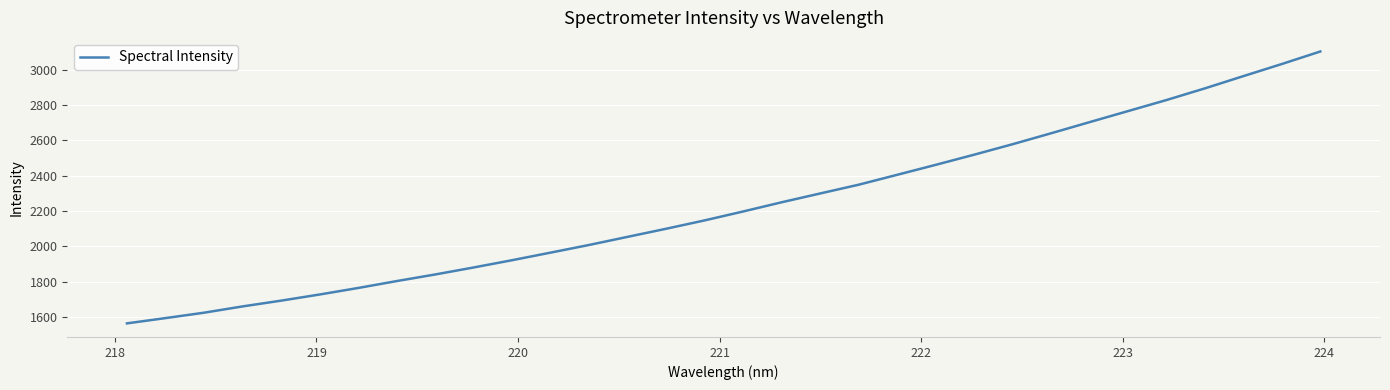

What is the smallest value displayed?

1563.8